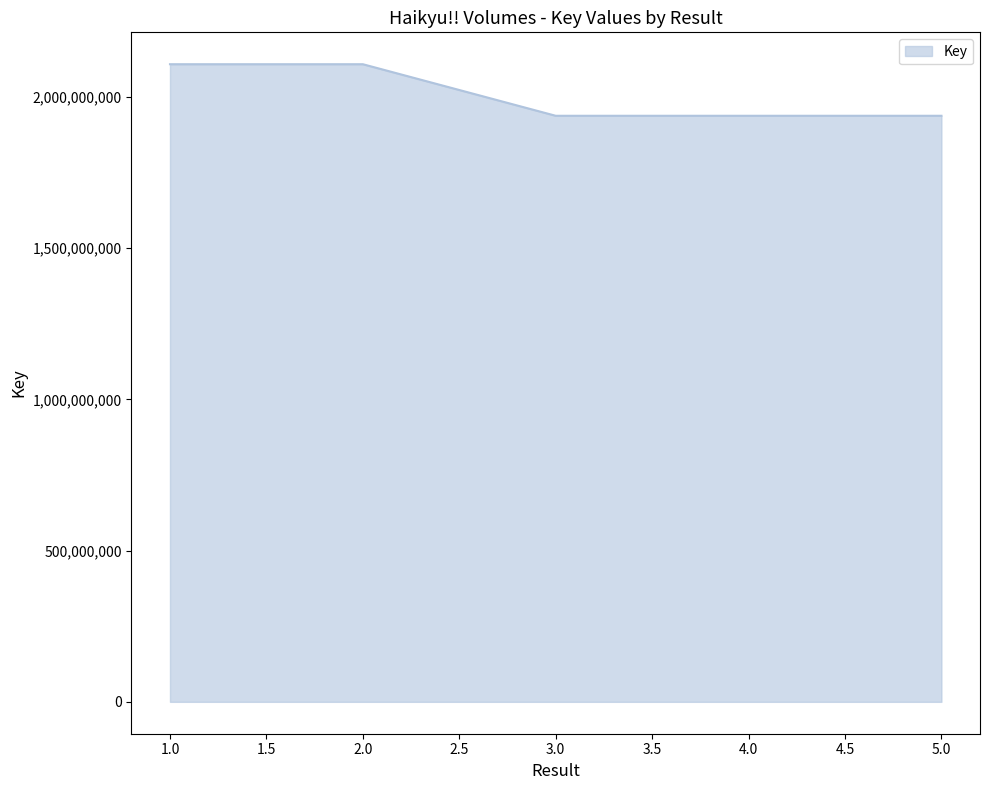

The value at 4.0 is 1938062061. True or false?

True